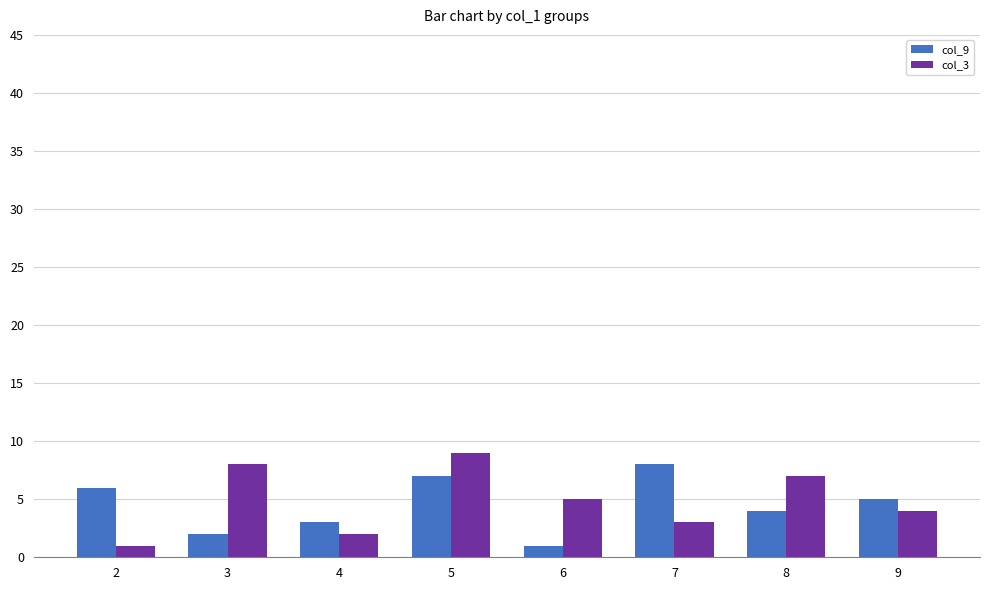

What is the value of the col_9 bar at the 8th from the left?

5